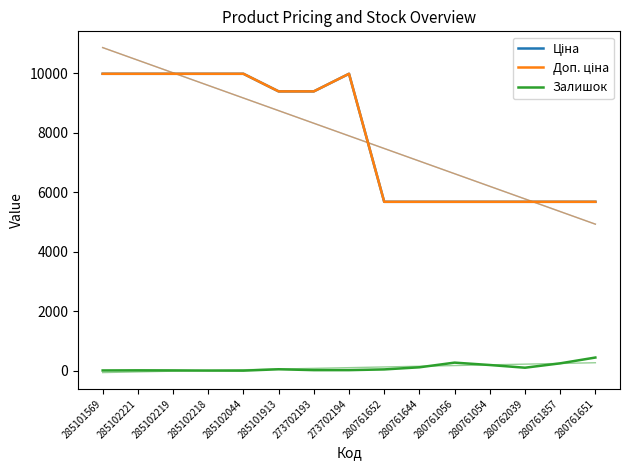

How many values in the Ціна series are below 9383?

7